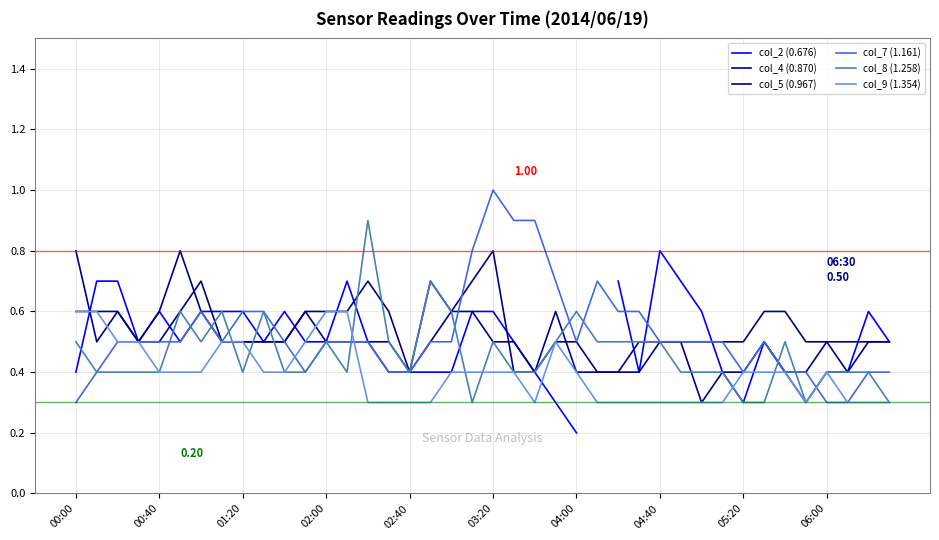

What is the difference between the second highest and minimum values in the col_2 (0.676) series?

0.5